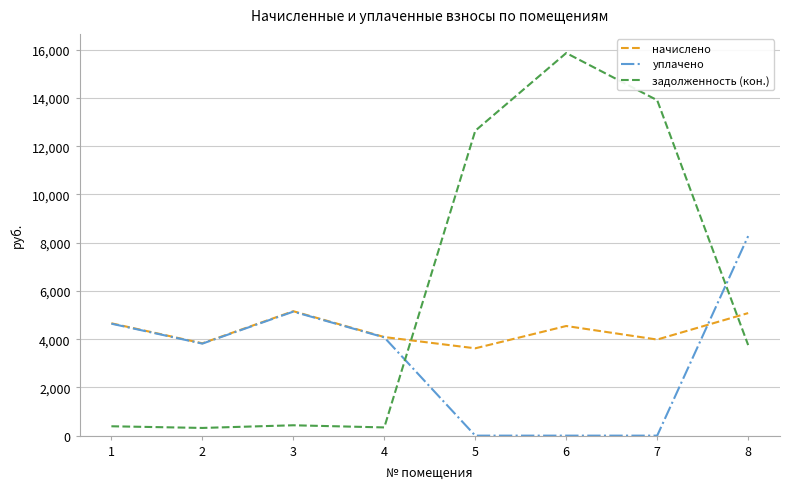

What is the difference between the maximum and minimum values in the начислено series?

1537.9